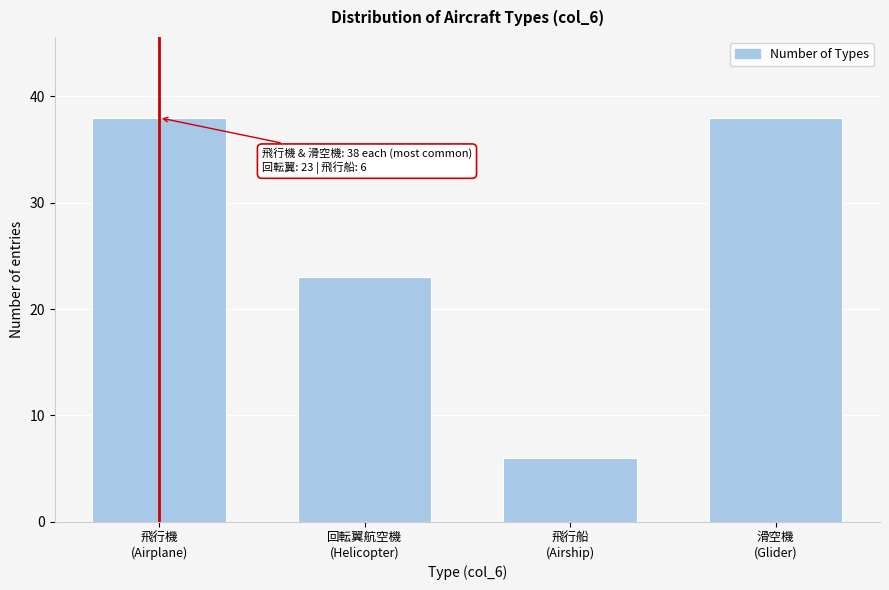

Reading right to left, what are all the values shown in this chart?

38	6	23	38